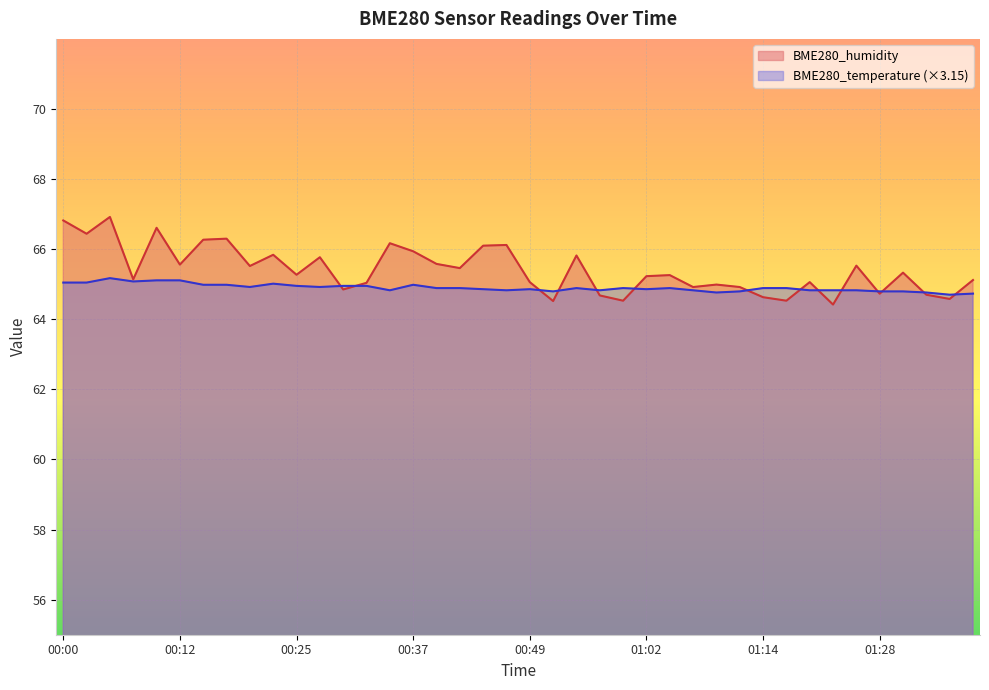

Where does the BME280_humidity series first go above 65?

00:00